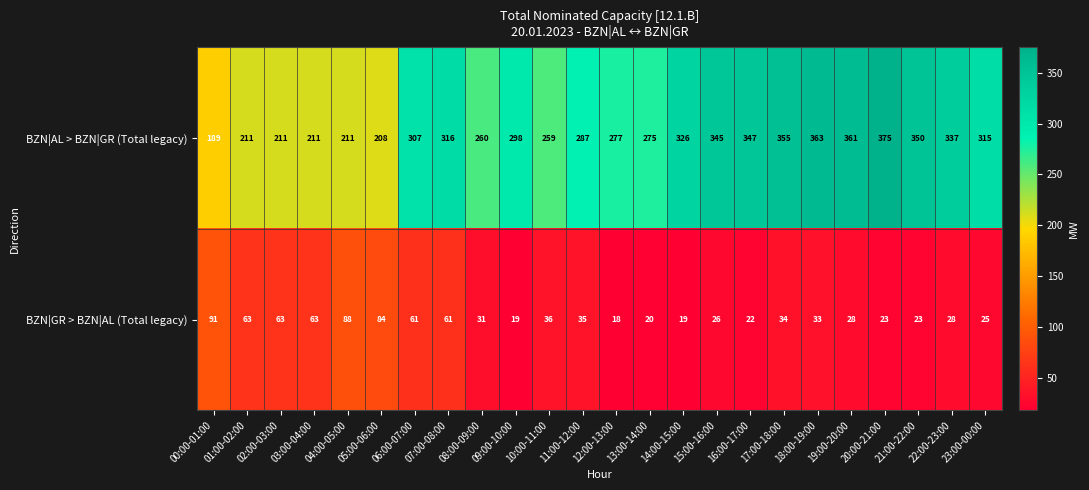

What value does the BZN|GR > BZN|AL (Total legacy) series have at 21:00-22:00, to the nearest 5?

25